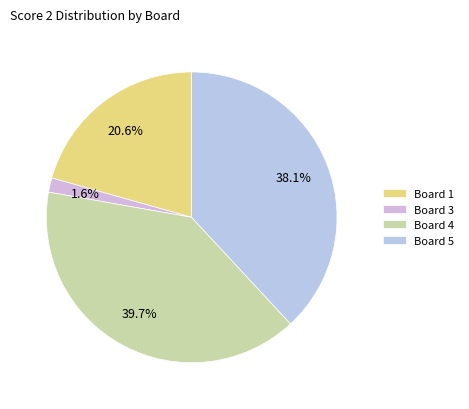

Is there any slice that represents more than half of the pie?

No